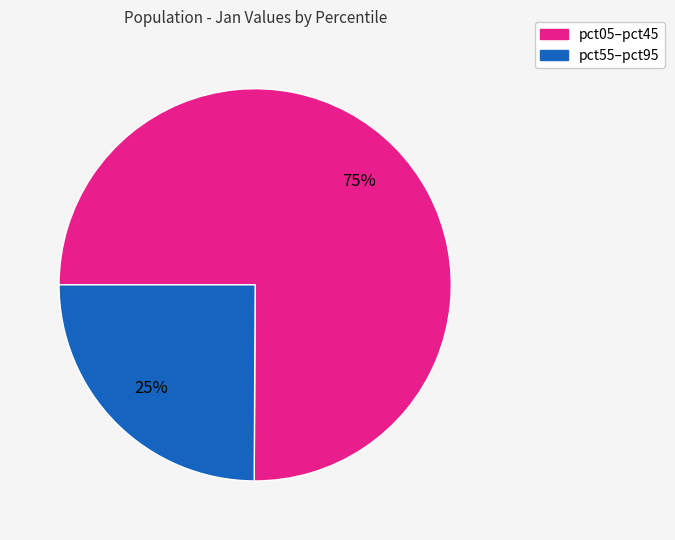

To the nearest percent, what is the difference between the largest and smallest slice percentages?

50%